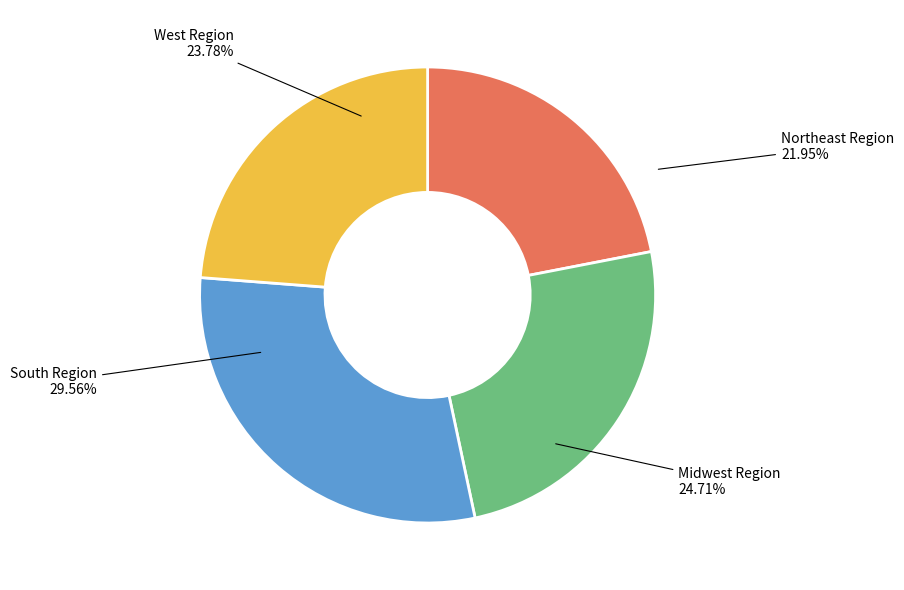

What portion of the pie excludes Midwest Region?

75.3%